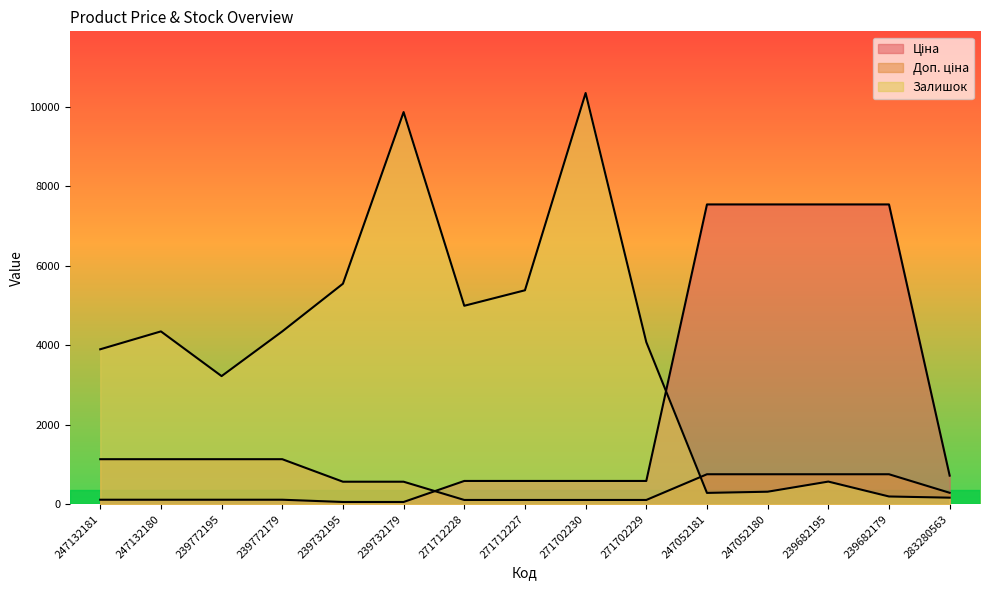

At which category does the chart reach its minimum across all series?

239732195